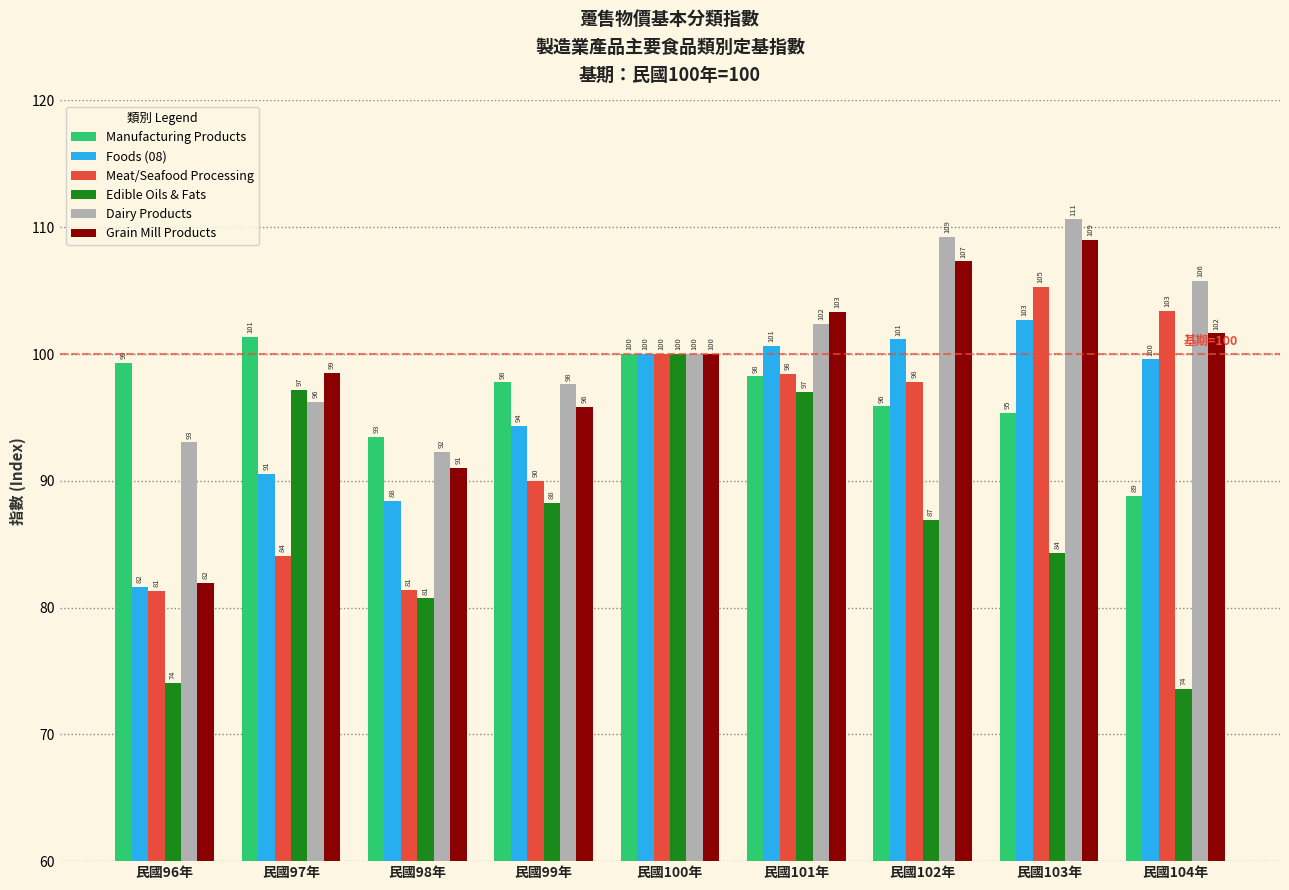

What is the highest value of the Grain Mill Products series?

109.0